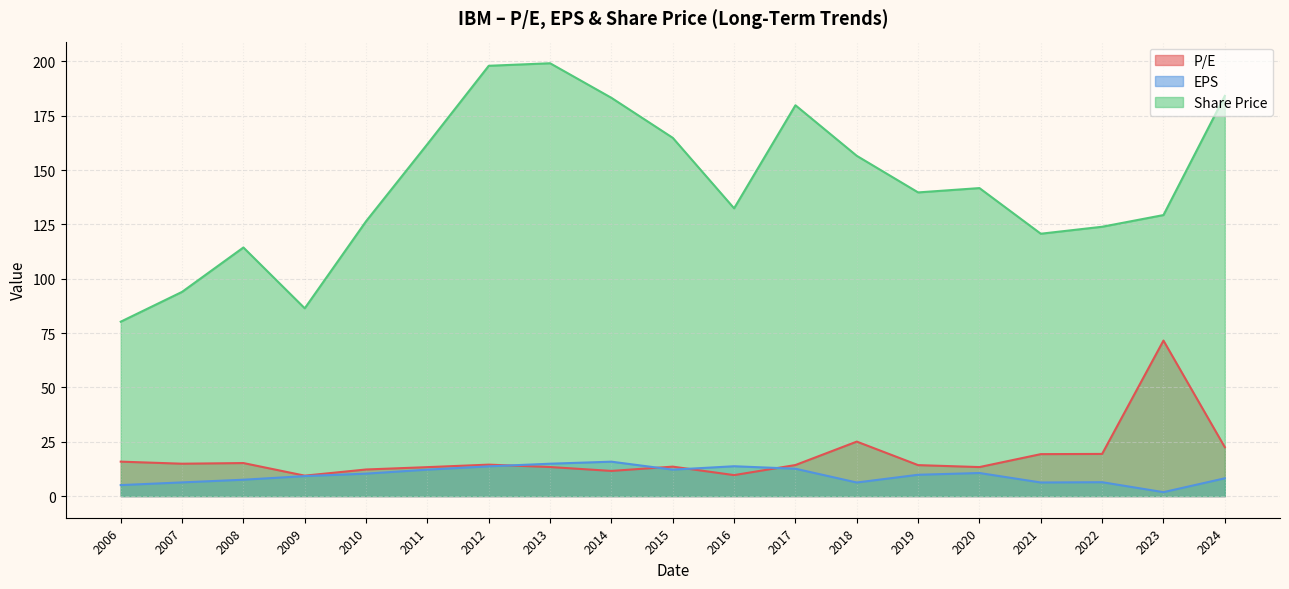

What is the spread (max minus min) of values at 2017?

167.2